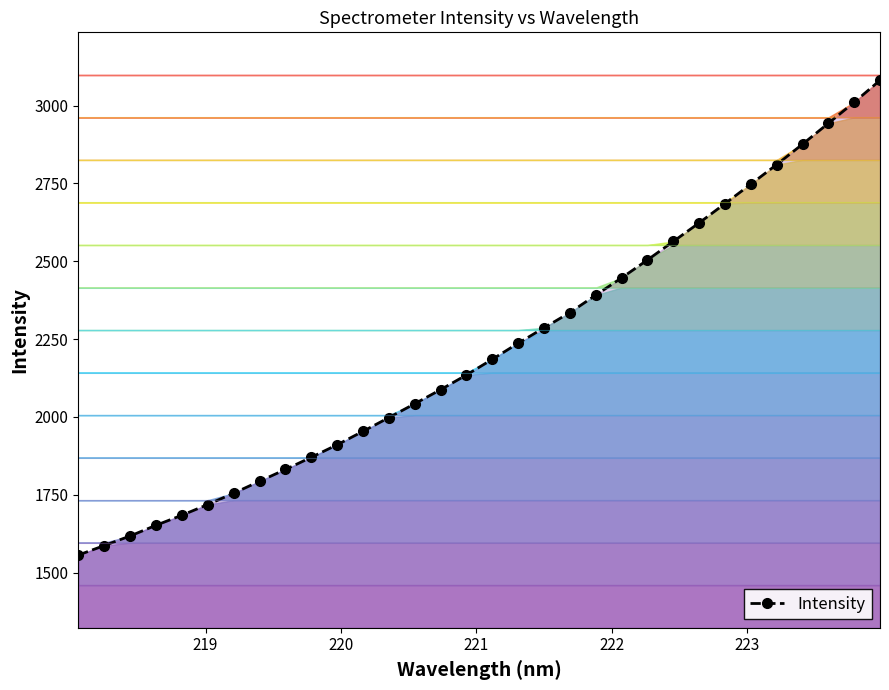

What is the minimum value for Intensity?

1556.3